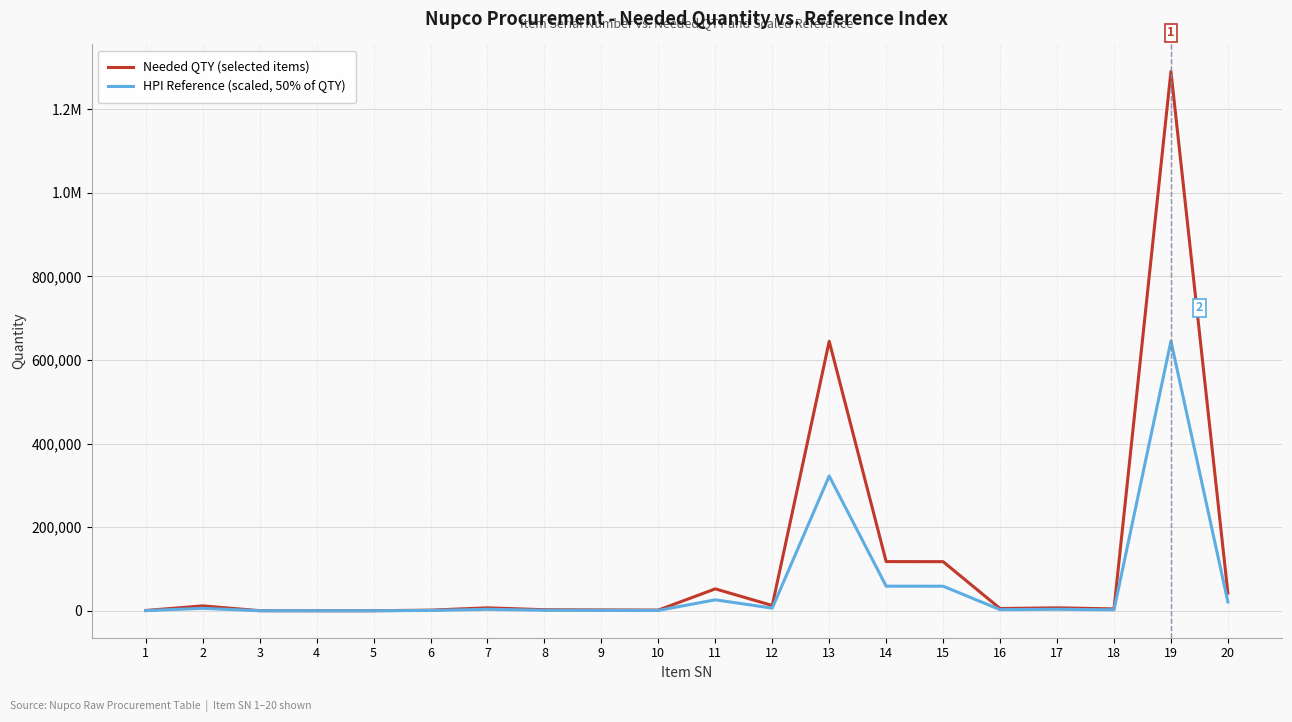

The HPI Reference (scaled, 50% of QTY) series shows 26197 at 11. True or false?

True